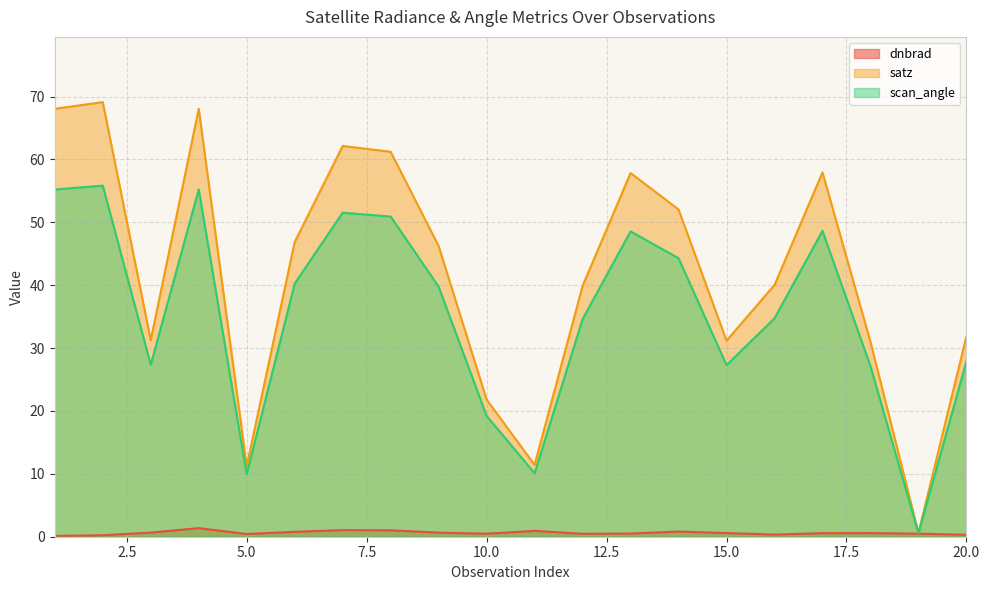

What is the spread (max minus min) of values at 9?

45.6